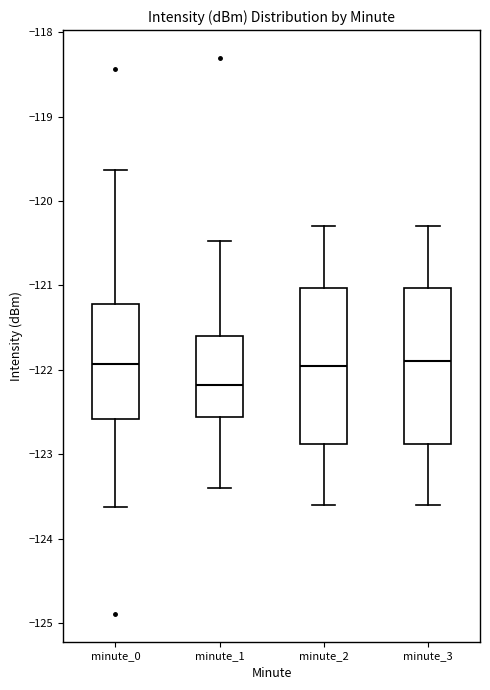

Reading left to right, transcribe this box plot: for each box, give where its median line is, the range the box spans, and where its two whiskers end, as read against the y-axis. The values are not printed on the chart, so give them approximately, as read against the axis.

minute_0: median -121.9, box -122.6 to -121.2, whiskers -123.6 to -119.6
minute_1: median -122.2, box -122.6 to -121.6, whiskers -123.4 to -120.5
minute_2: median -121.9, box -122.9 to -121.0, whiskers -123.6 to -120.3
minute_3: median -121.9, box -122.9 to -121.0, whiskers -123.6 to -120.3